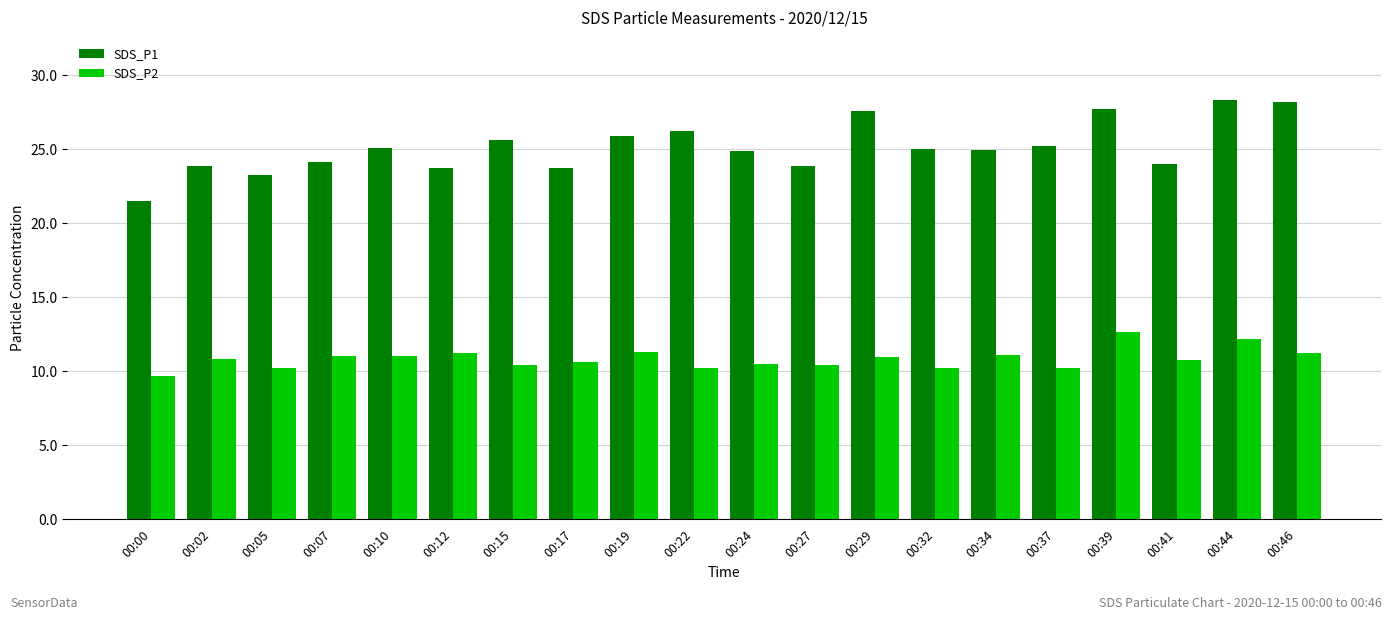

How many bars are there in each group?

2